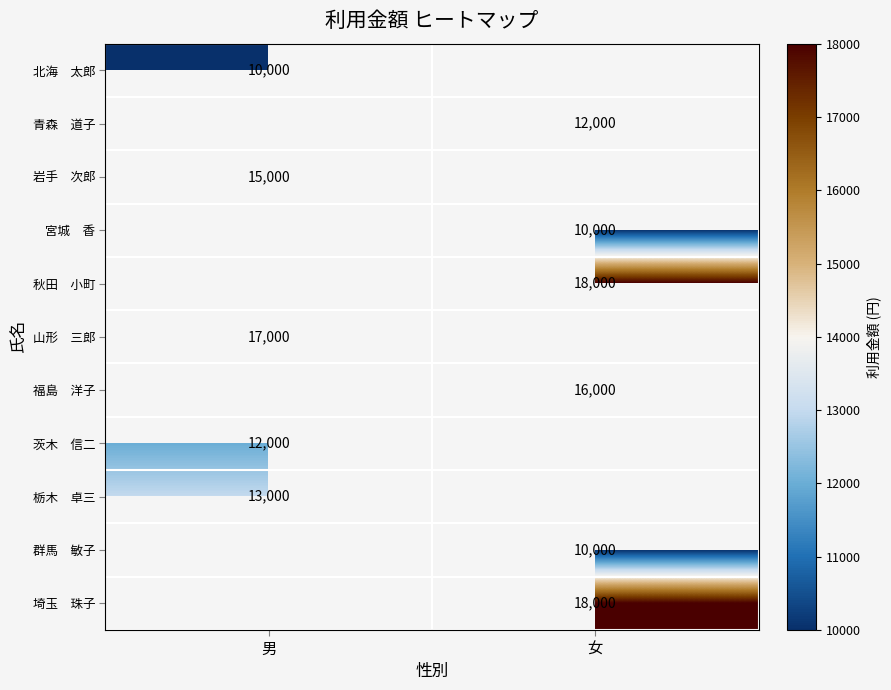

Count the number of data series in this chart.

11